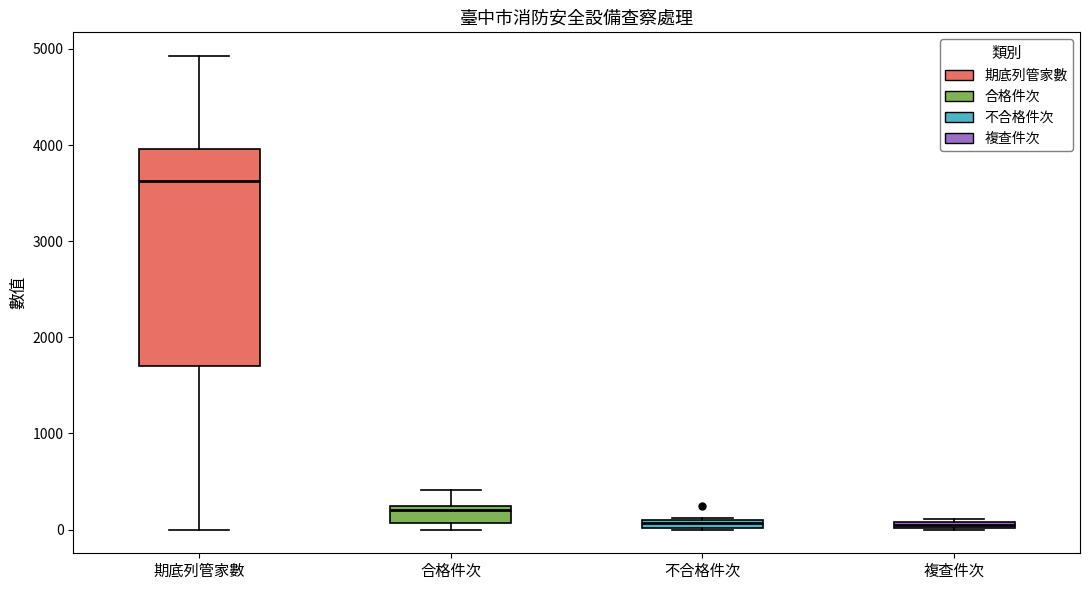

Which box has the highest median line?

期底列管家數